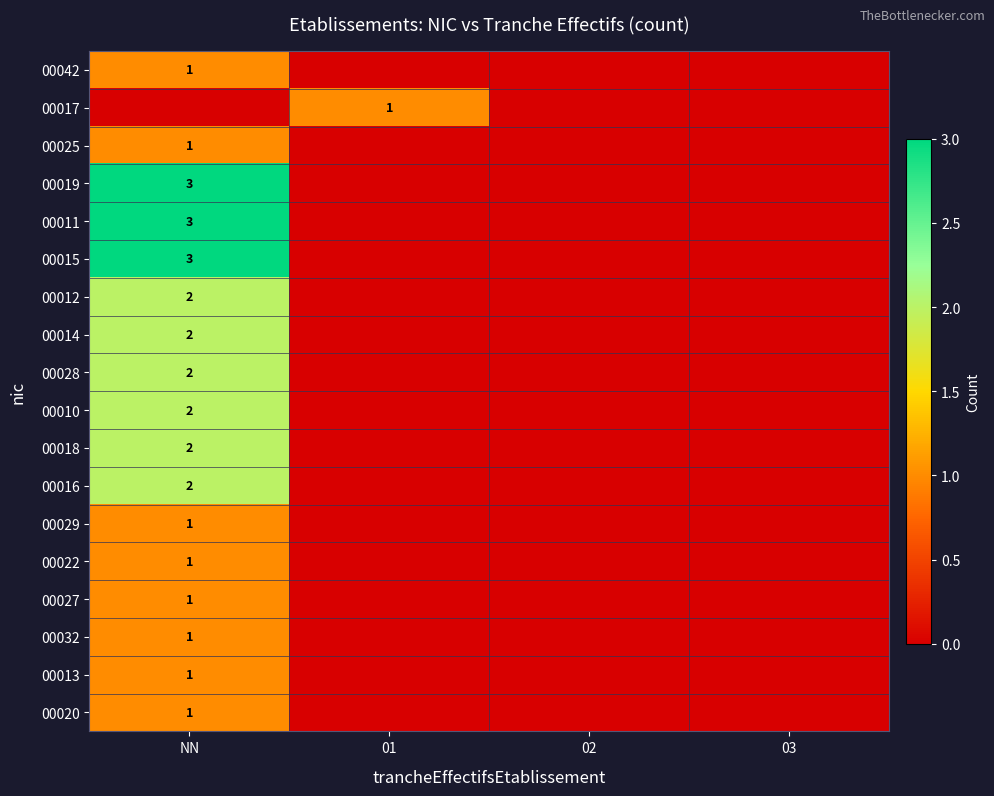

True or false: 00015 has a value of 3 at NN.

True